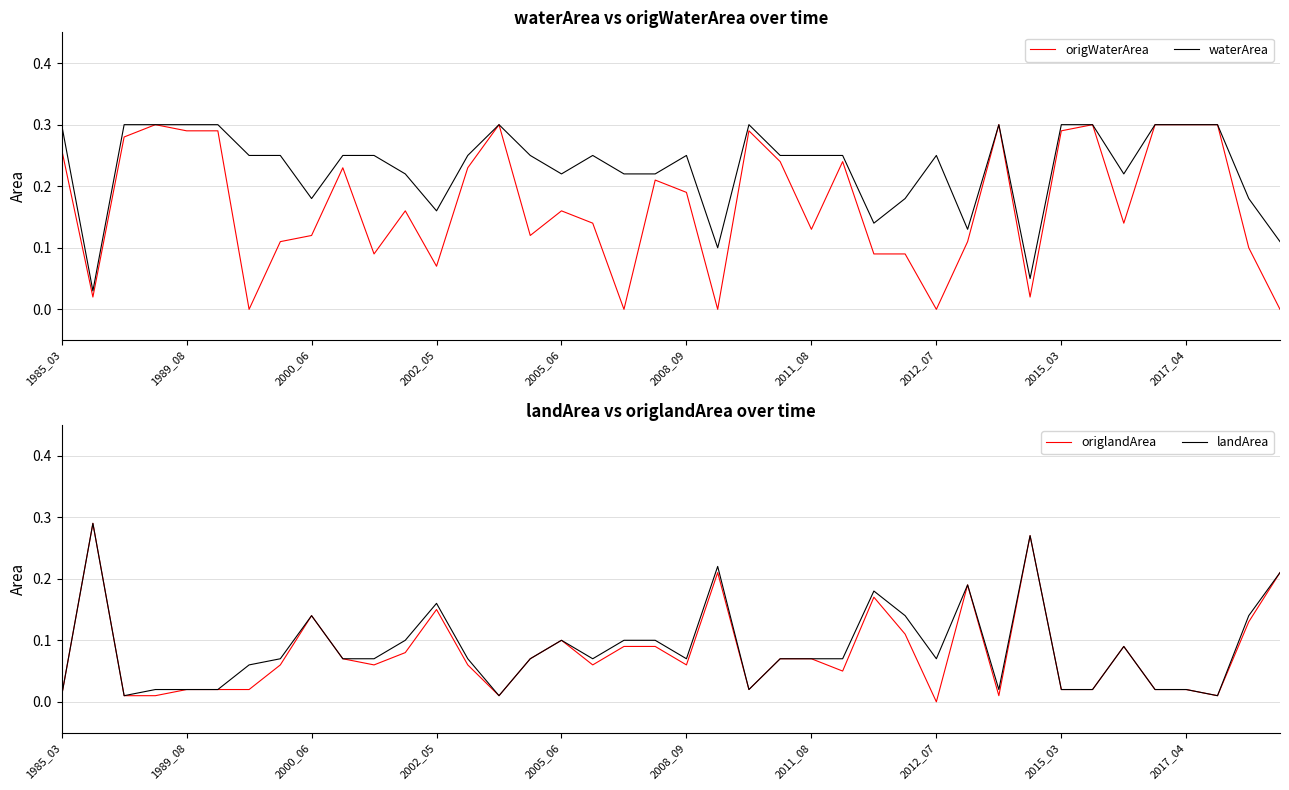

The origWaterArea series shows 0.2 at 2000_06. True or false?

False